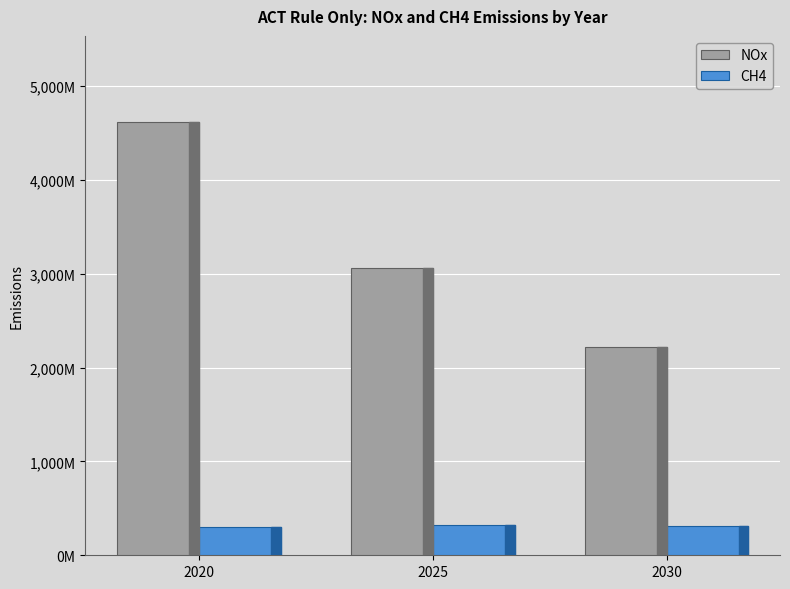

Are the bars grouped side by side (vs. stacked)?

Yes